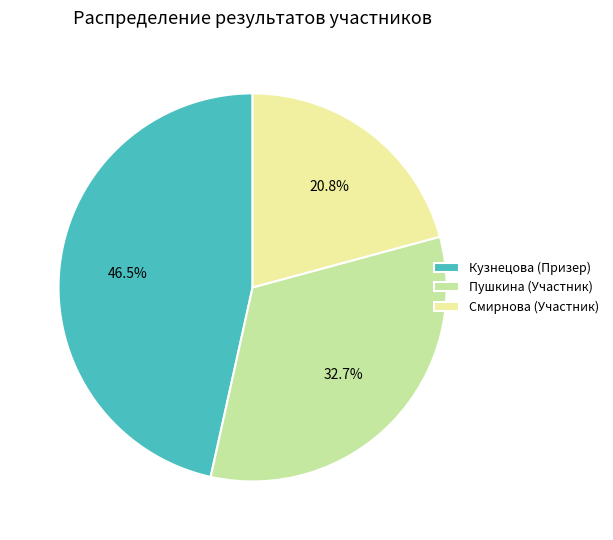

Is there a majority slice in this chart?

No